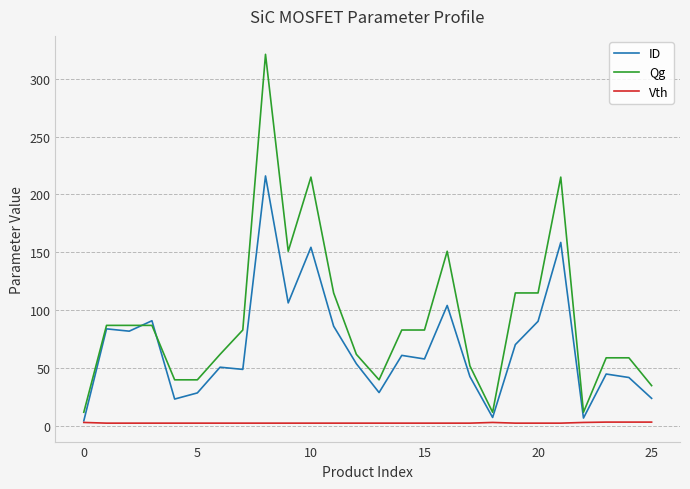

Which series has the widest spread of values?

Qg